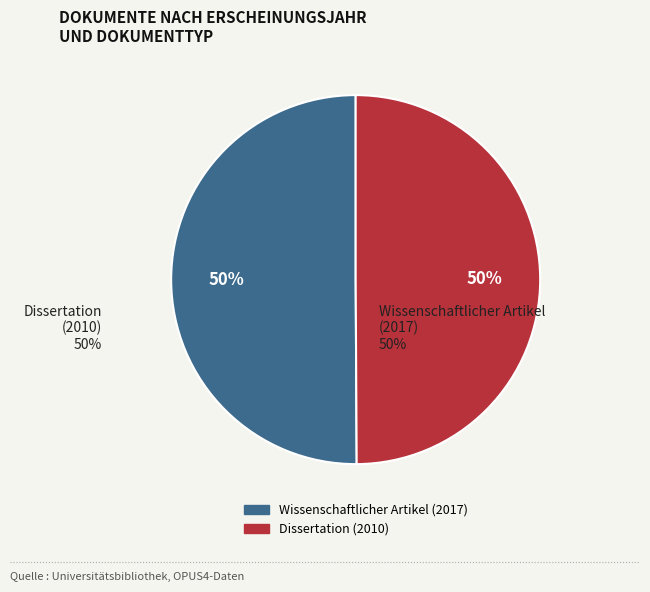

The Wissenschaftlicher Artikel (2017) slice represents 37% of the pie. True or false?

False